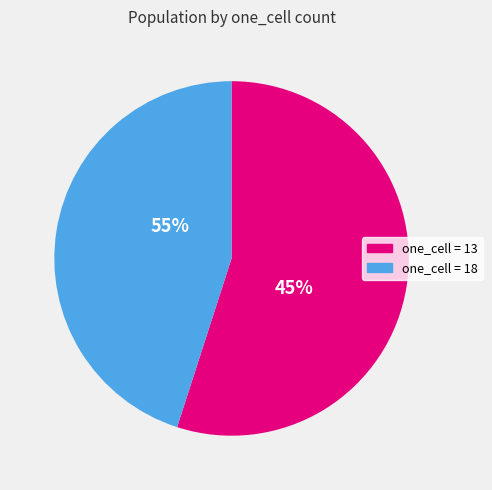

How many segments does this pie chart have?

2